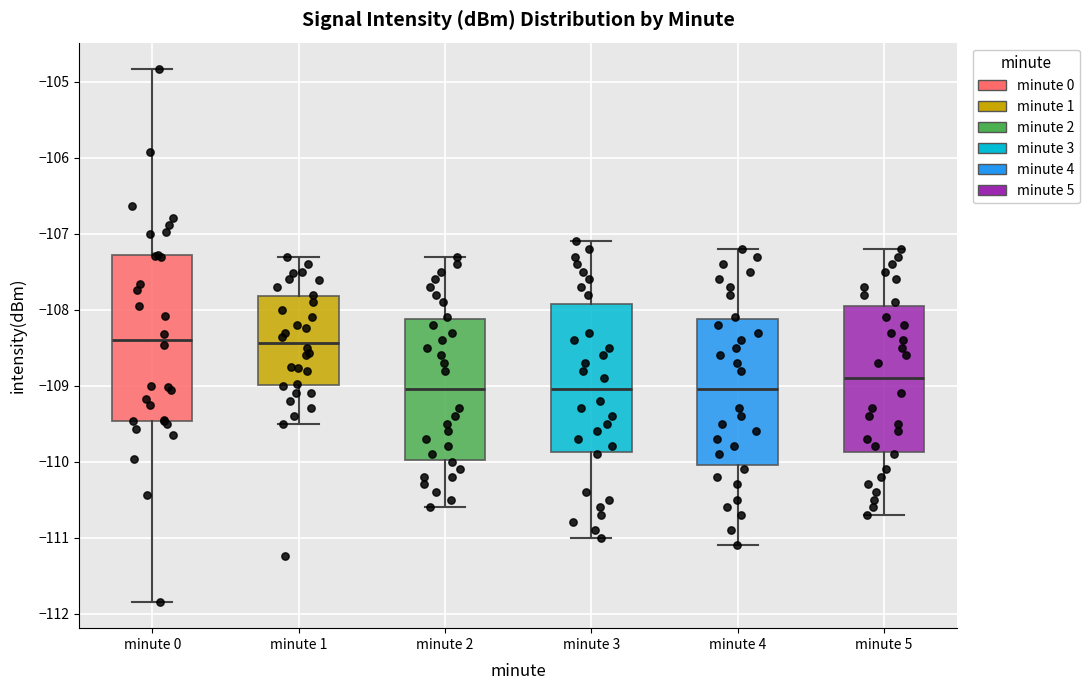

Where is the lower edge of the box for minute 5 on the y-axis? The values are not printed on the chart, so give them approximately, as read against the axis.

-109.9